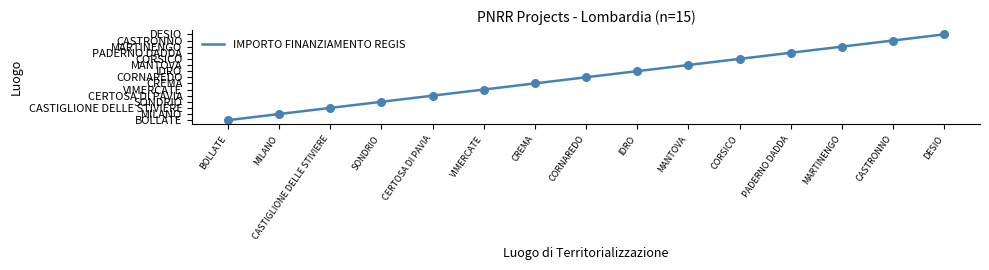

Does the chart have visible grid lines?

No